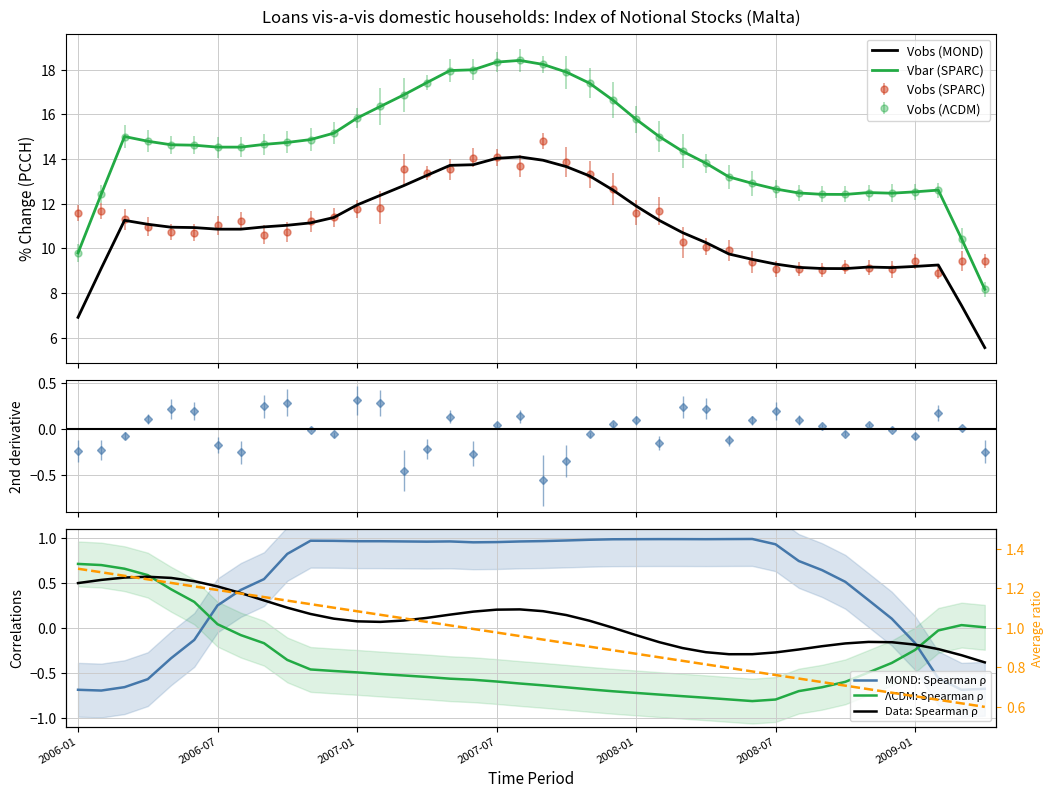

Which series has the widest spread of values?

Vbar (SPARC)